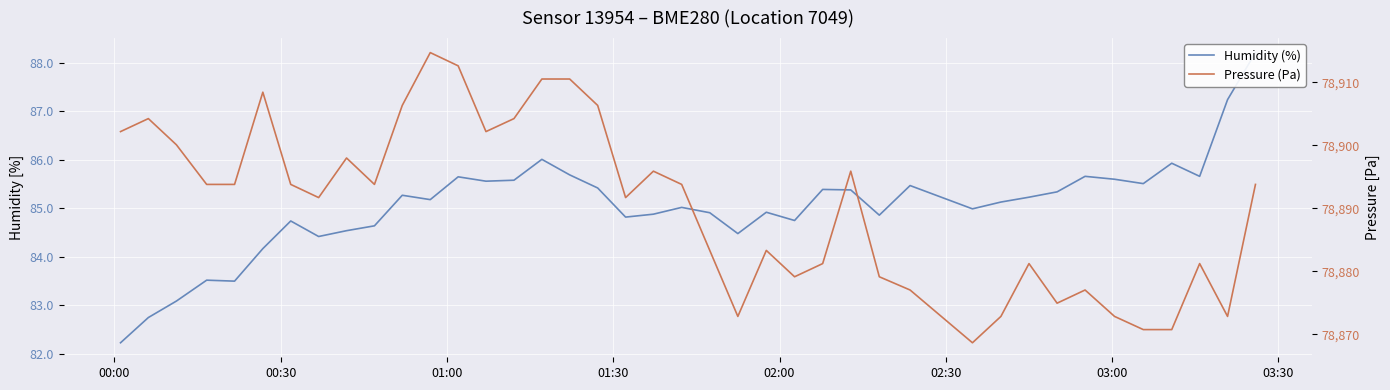

Which series has the largest total across all categories?

Pressure (Pa)